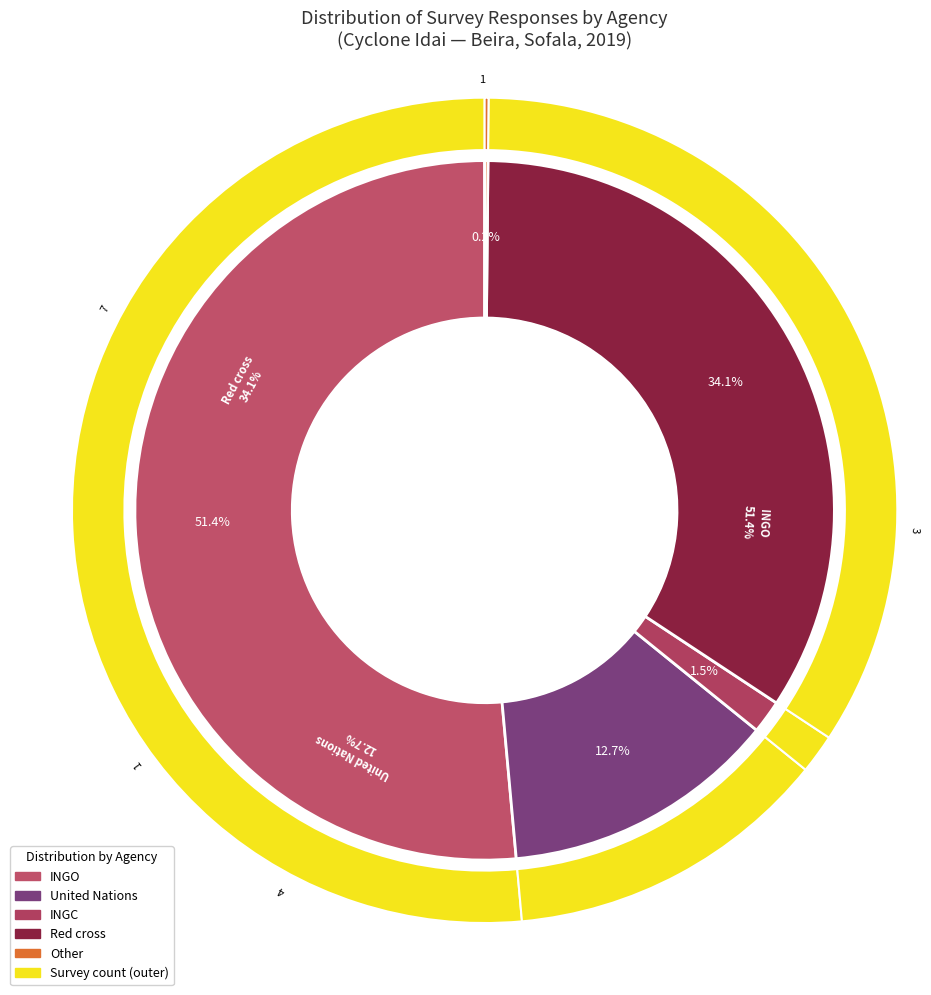

How many segments does this pie chart have?

5